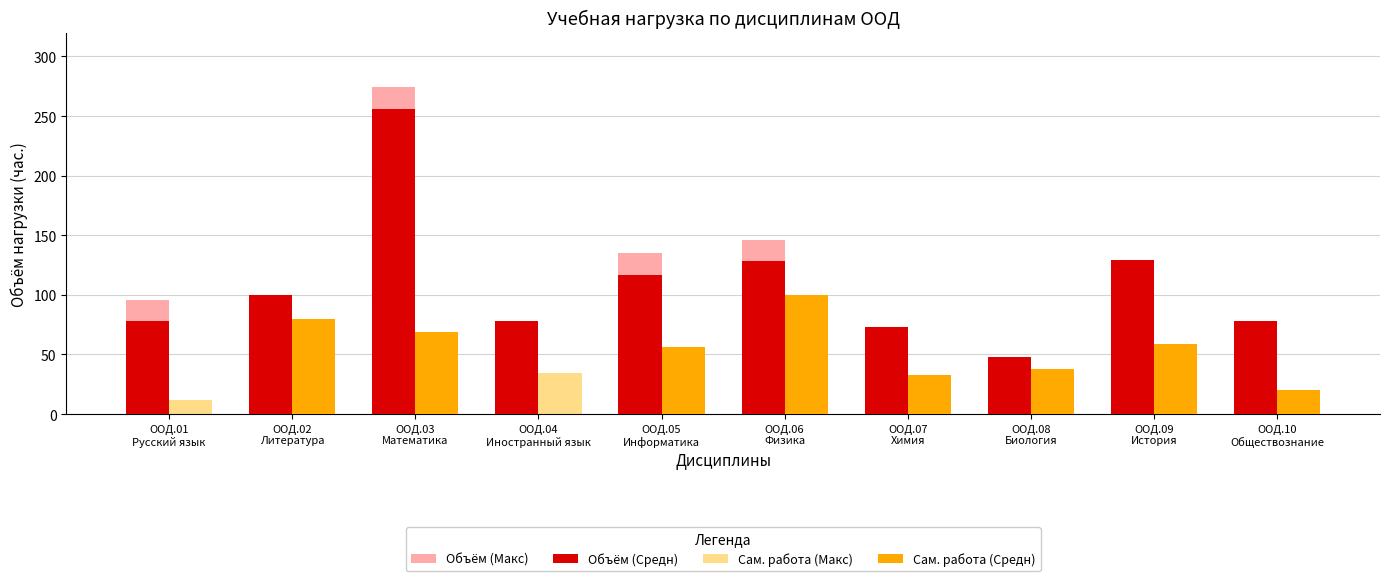

What is the highest value of the Объём (Средн) series?

256